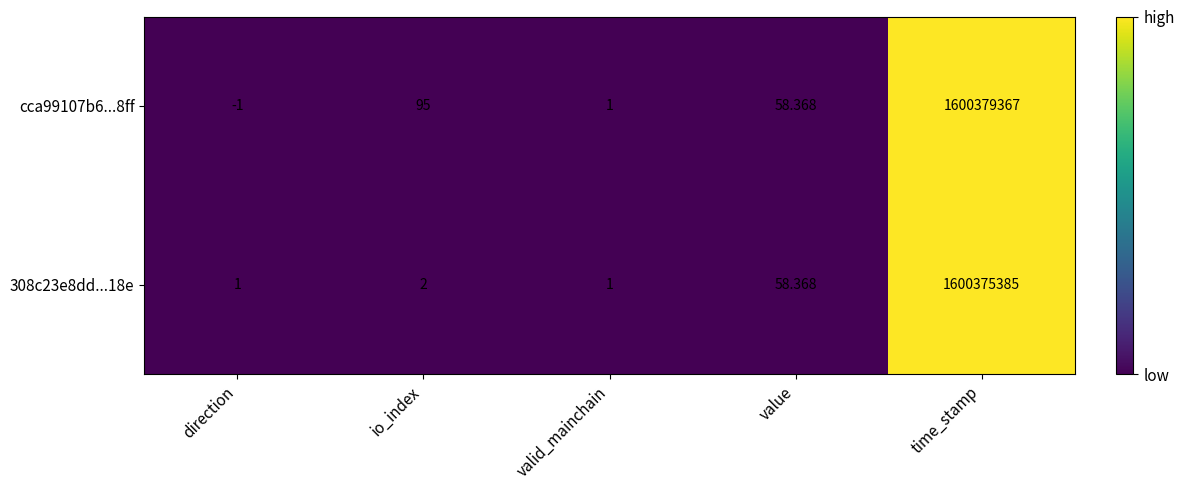

What is the greatest value displayed?

1600379367.0